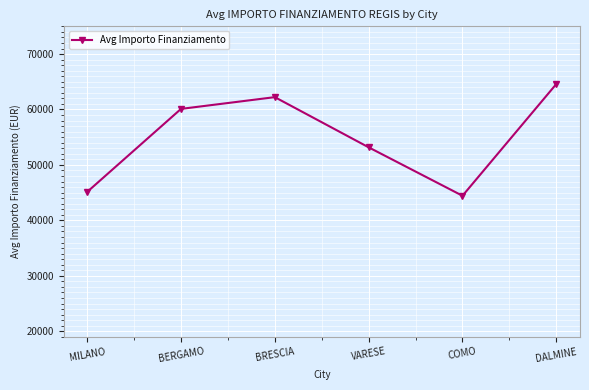

True or false: the data shows 28059.0 at VARESE.

False